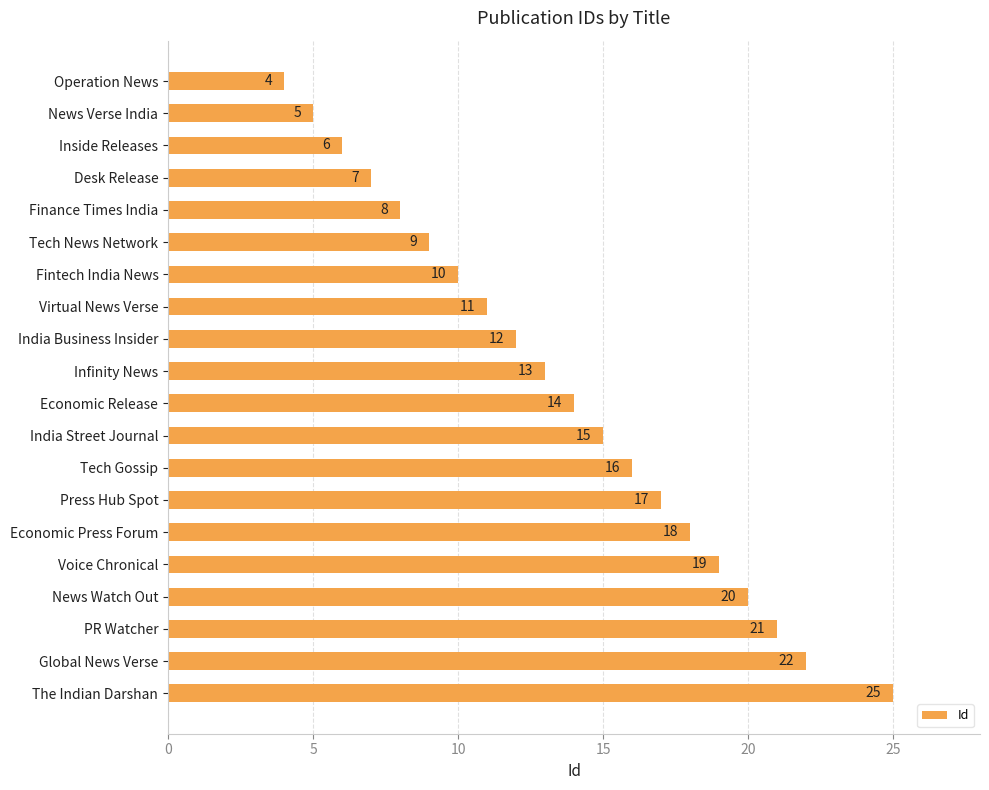

What is the sum of all values?

272